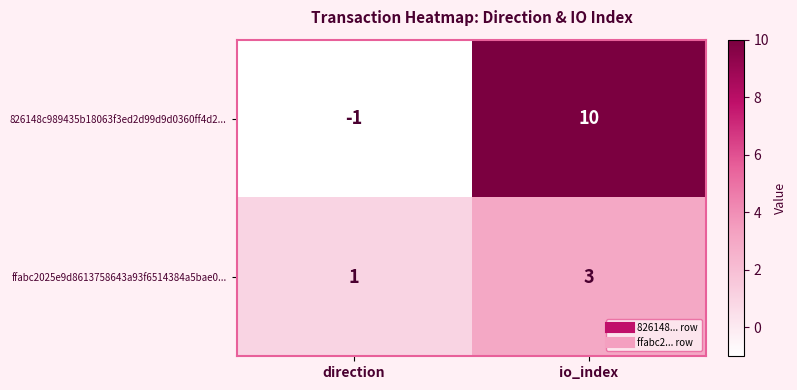

Which series has the largest range (max minus min)?

826148c989435b18063f3ed2d99d9d0360ff4d2...